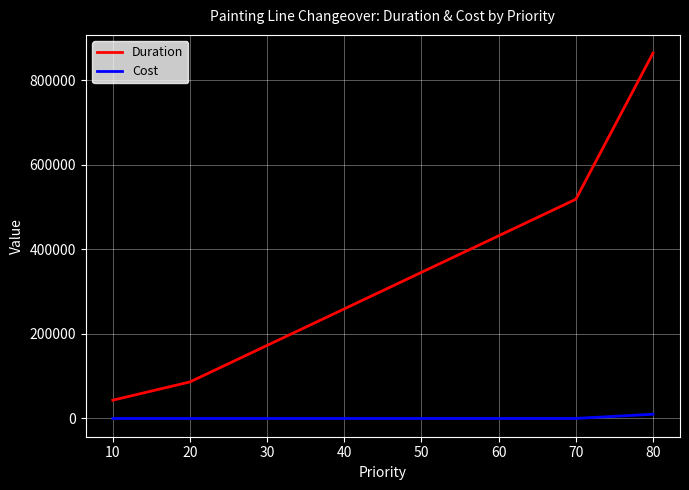

At which category is the sum across all series the highest?

80